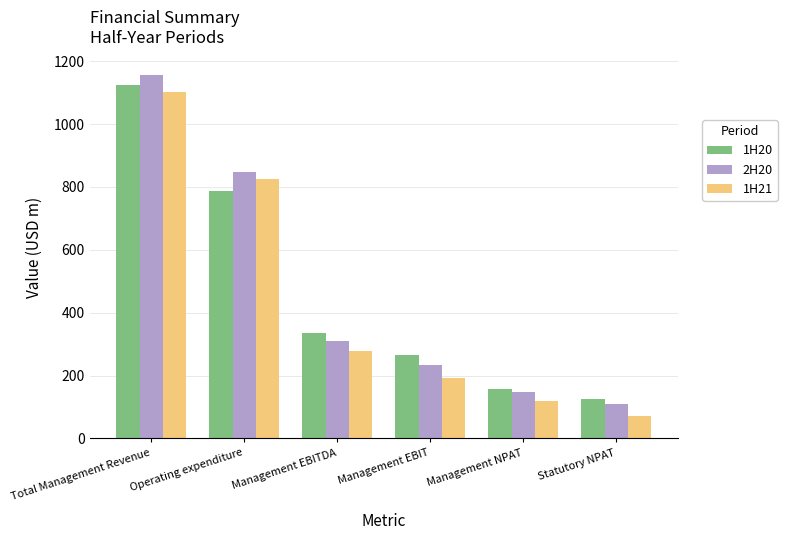

Are the bars horizontal?

No